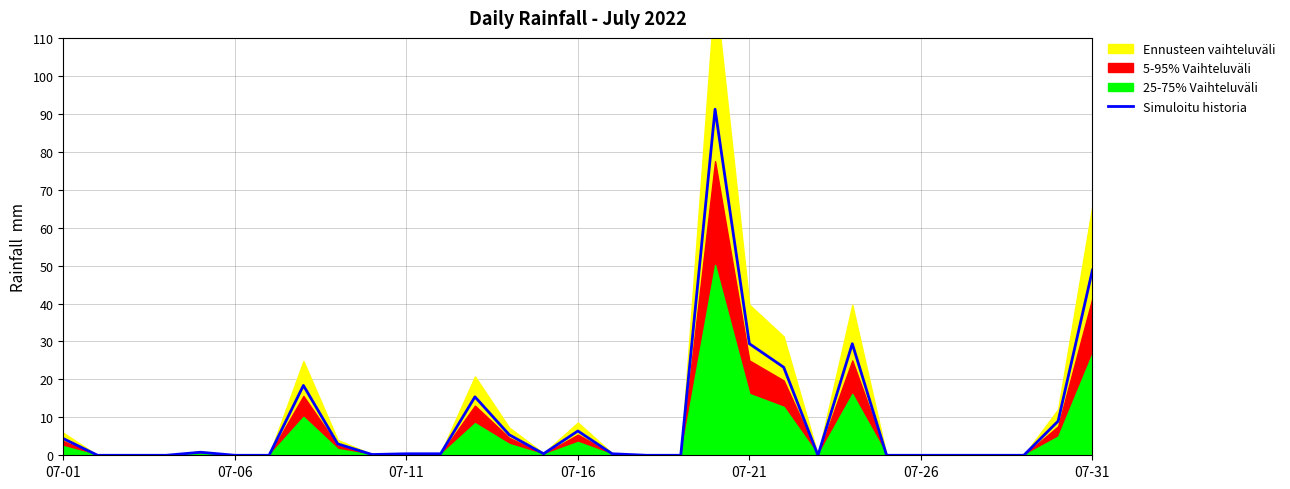

How many values are above zero?

18